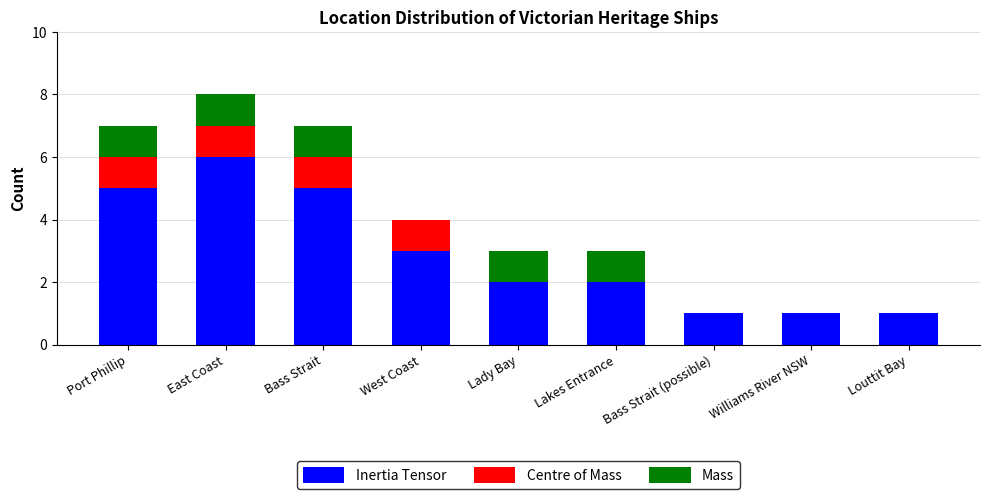

True or false: Inertia Tensor has a value of 3 at West Coast.

True